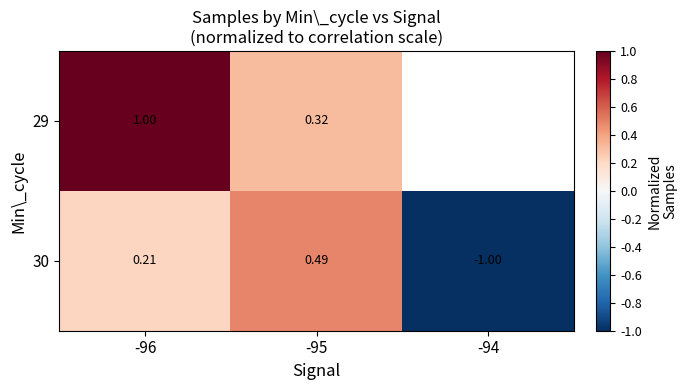

How many data points does each series have?

3